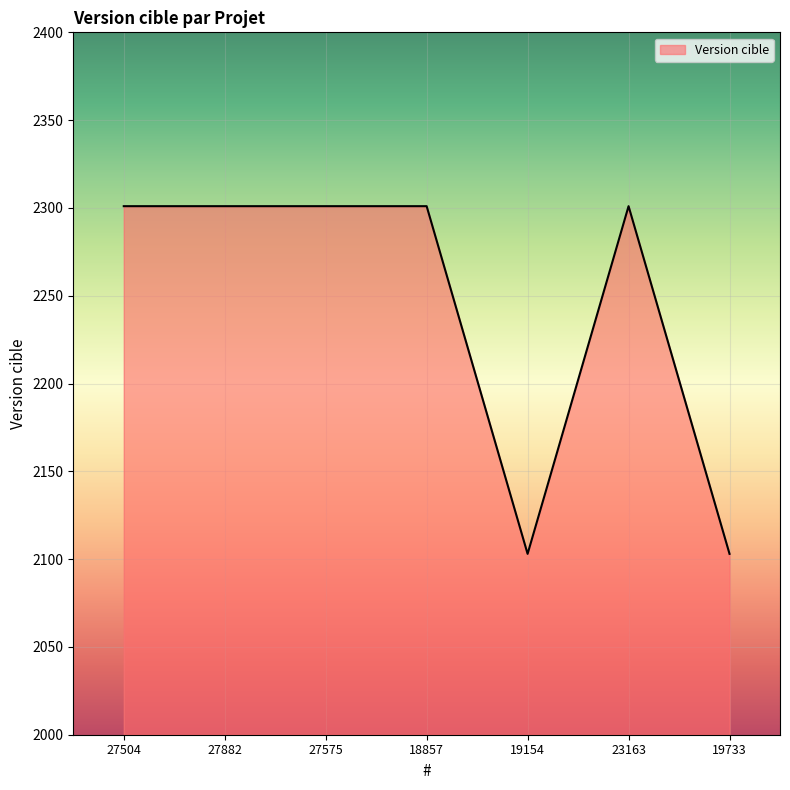

The chart shows a value of 2301 at 18857. True or false?

True